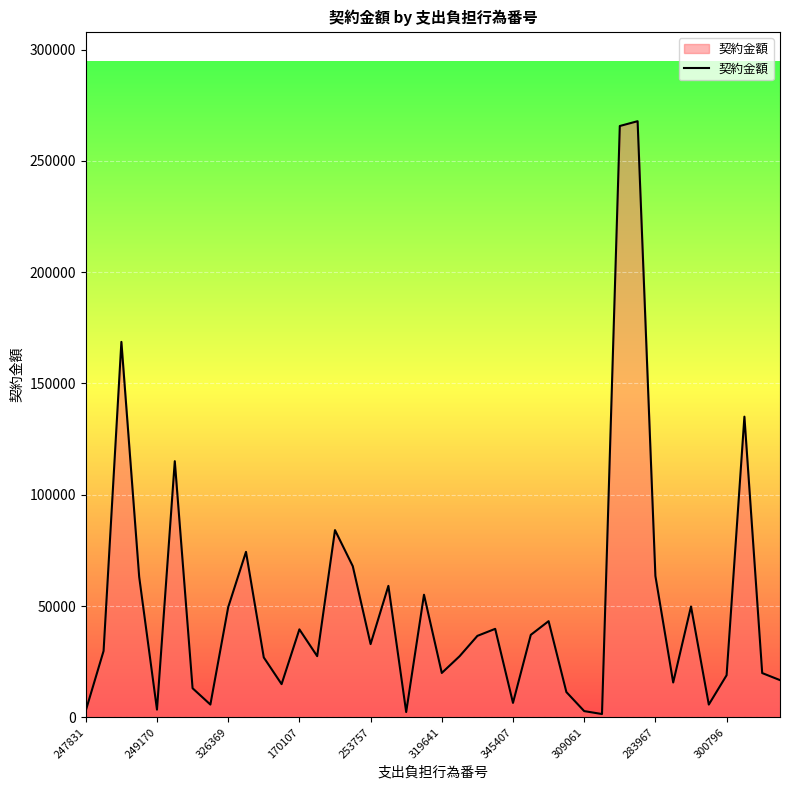

How many lines are shown in the chart?

1